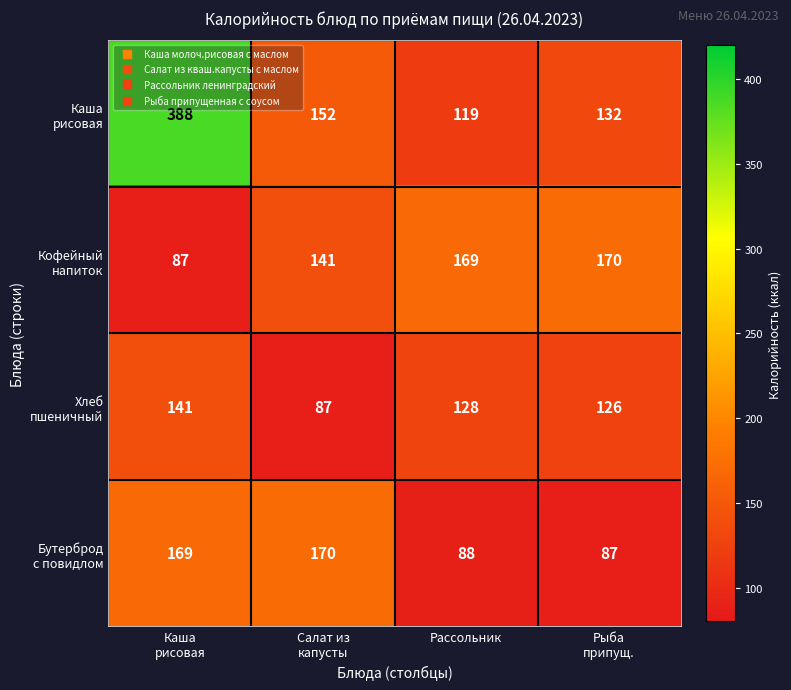

What is the spread (max minus min) of values at Рассольник?

81